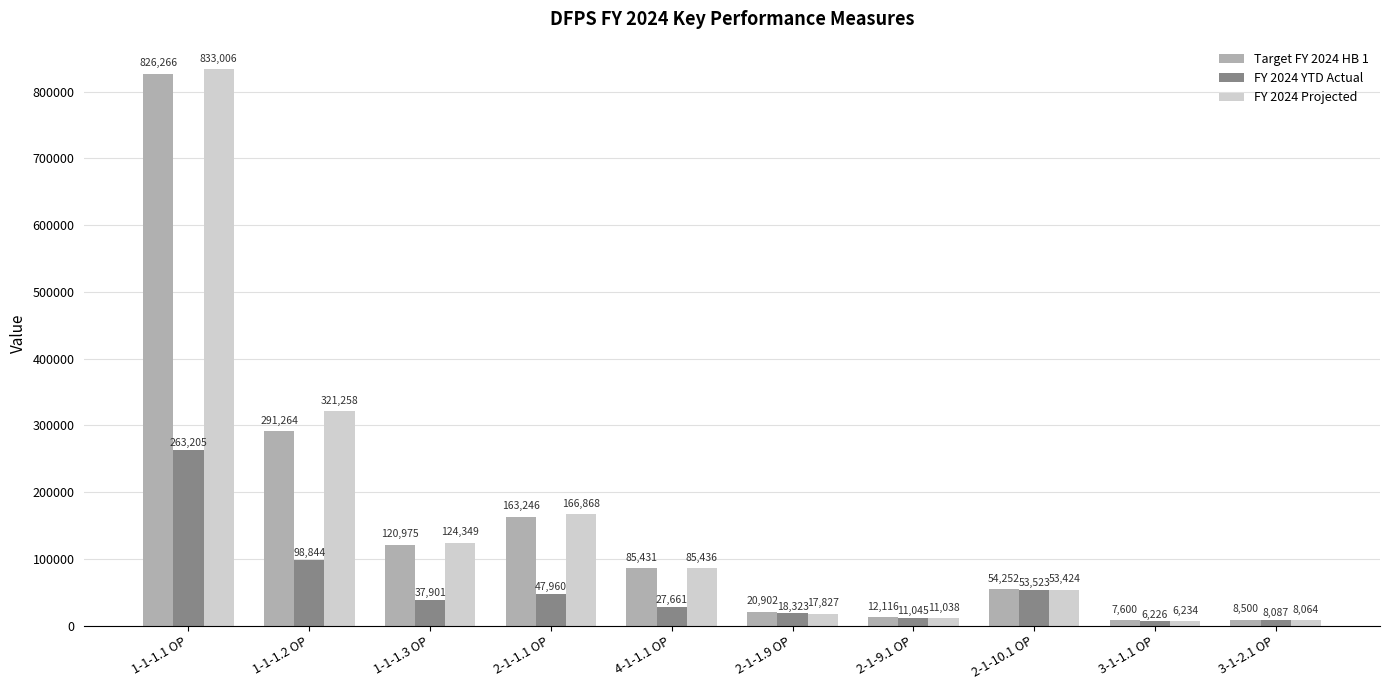

At which category is the sum across all series the highest?

1-1-1.1 OP